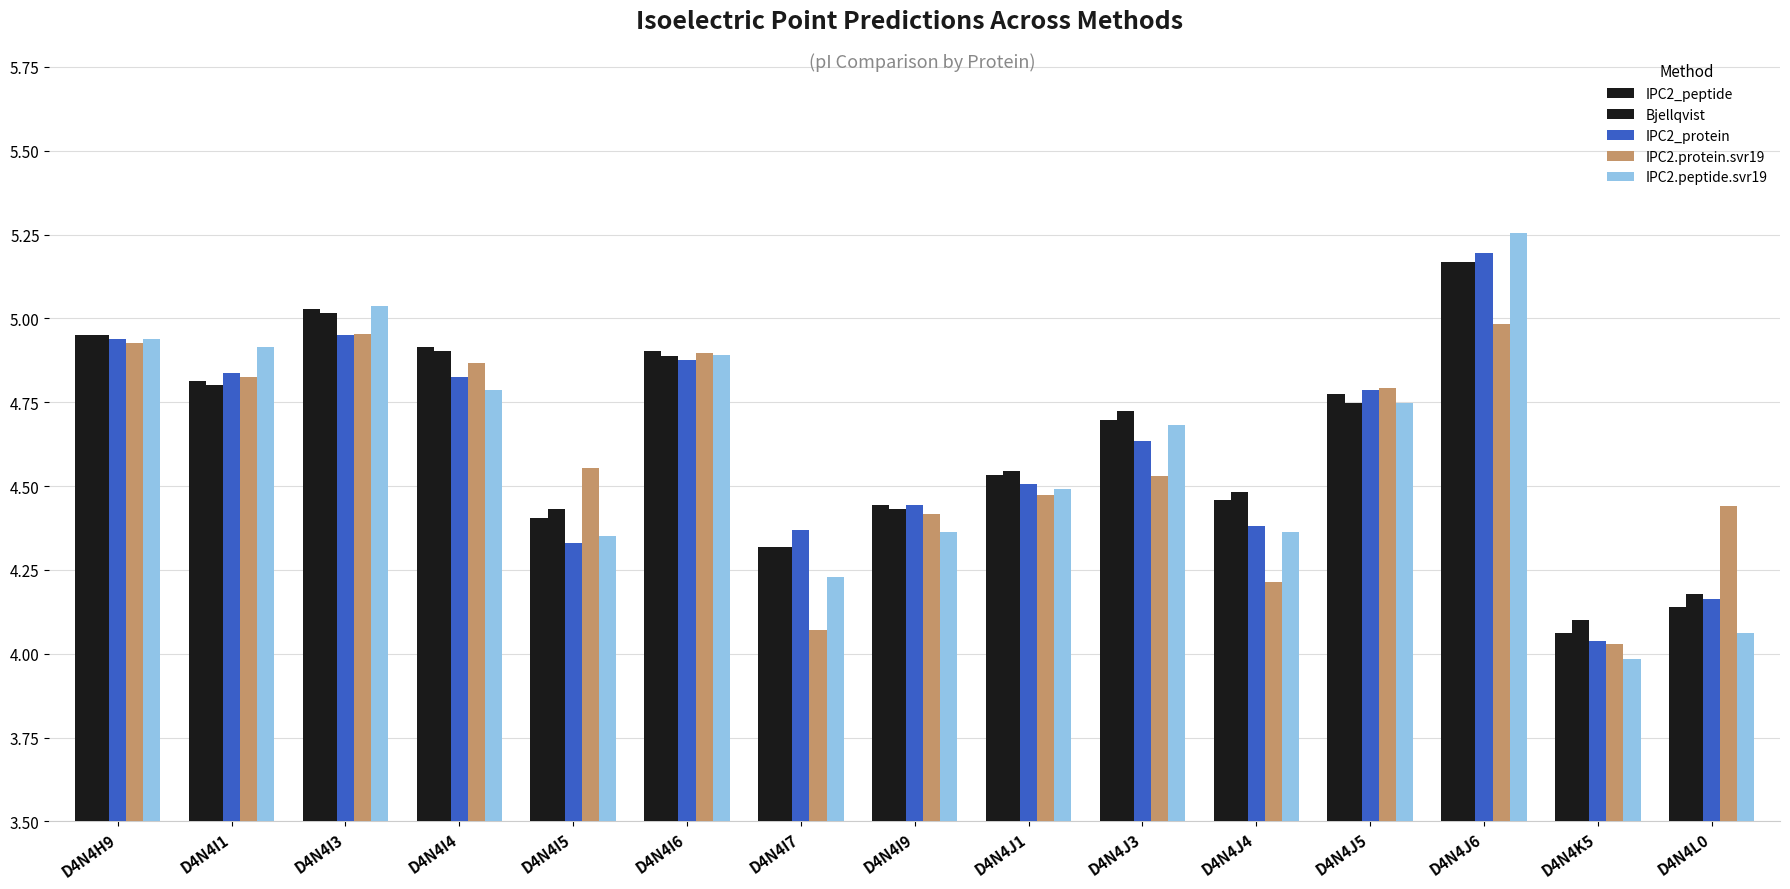

Rank the series at D4N4L0 from highest to lowest value.

IPC2.protein.svr19, Bjellqvist, IPC2_protein, IPC2_peptide, IPC2.peptide.svr19